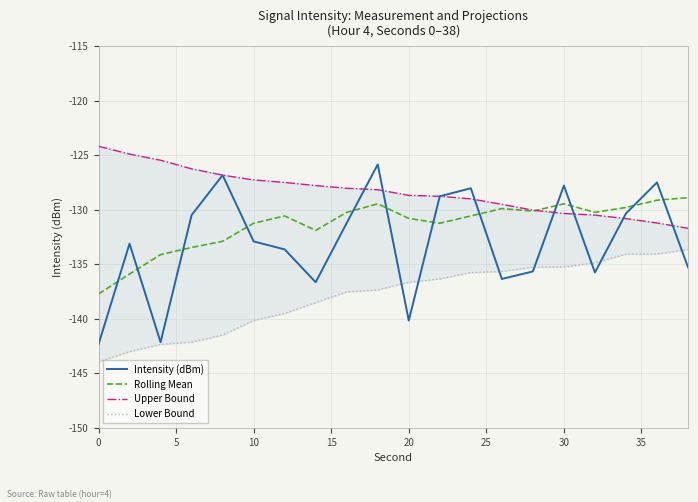

Reading right to left, list all the values displayed in this chart.

Intensity (dBm): -135.3	-127.5	-130.3	-135.7	-127.8	-135.7	-136.3	-128.0	-128.8	-140.1	-125.8	-131.2	-136.6	-133.6	-132.9	-126.8	-130.5	-142.1	-133.1	-142.3
Rolling Mean: -128.9	-129.1	-129.8	-130.2	-129.5	-130.1	-129.9	-130.6	-131.2	-130.8	-129.5	-130.2	-131.9	-130.6	-131.2	-132.9	-133.5	-134.1	-135.9	-137.7
Upper Bound: -131.7	-131.2	-130.8	-130.5	-130.3	-130.0	-129.5	-129.0	-128.8	-128.7	-128.2	-128.0	-127.8	-127.5	-127.3	-126.8	-126.2	-125.5	-124.9	-124.2
Lower Bound: -133.6	-134.1	-134.1	-134.9	-135.2	-135.3	-135.7	-135.7	-136.3	-136.6	-137.3	-137.5	-138.5	-139.5	-140.1	-141.5	-142.1	-142.3	-143.0	-143.9